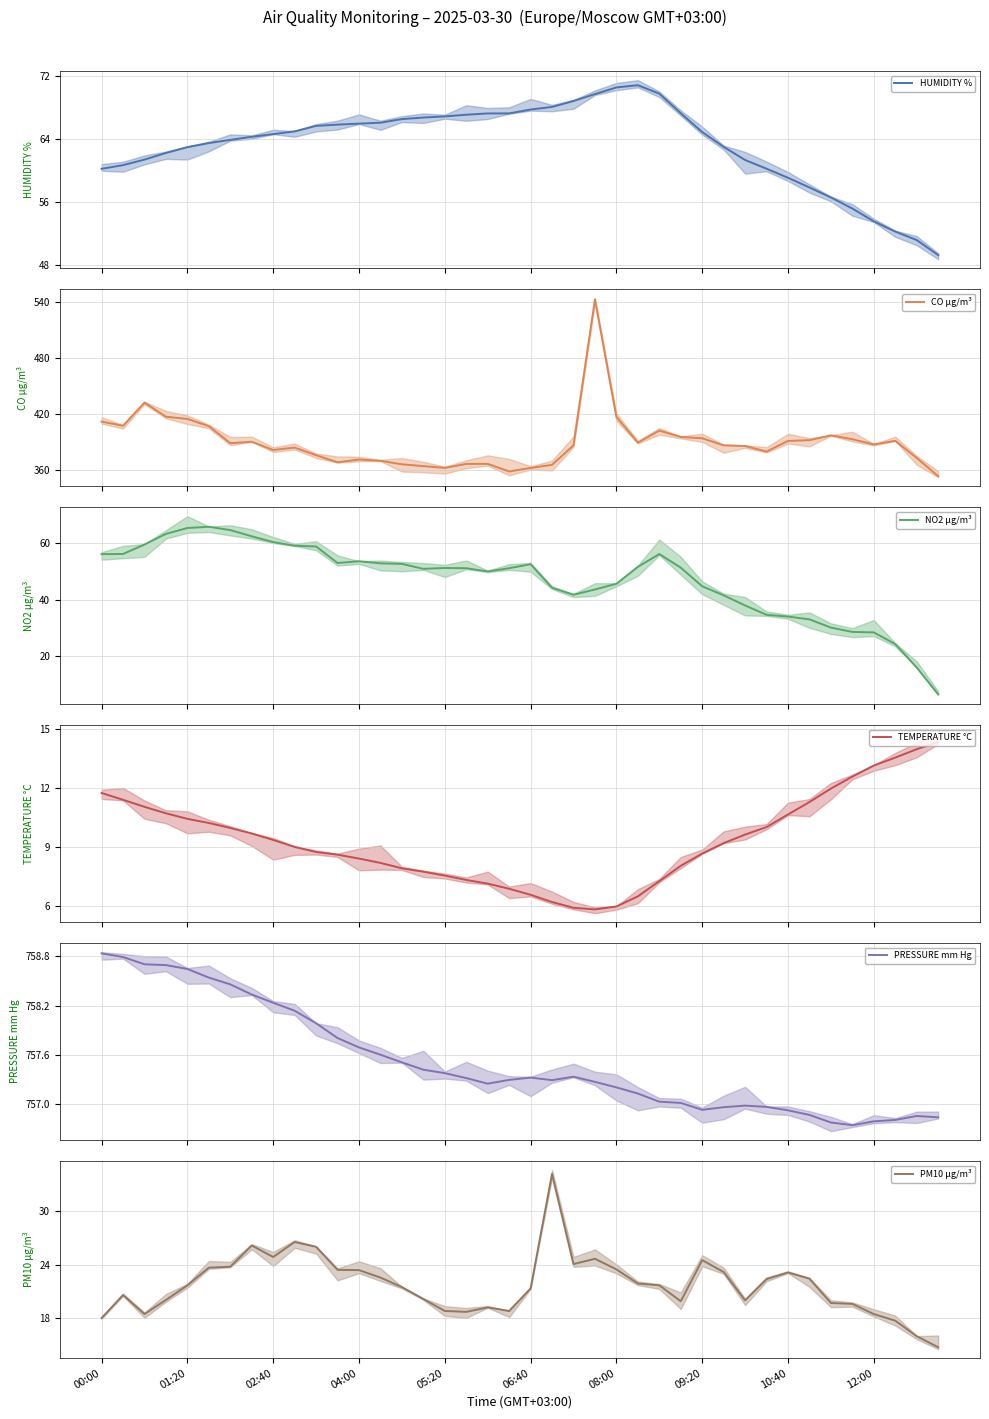

What position from the left is 30?

31